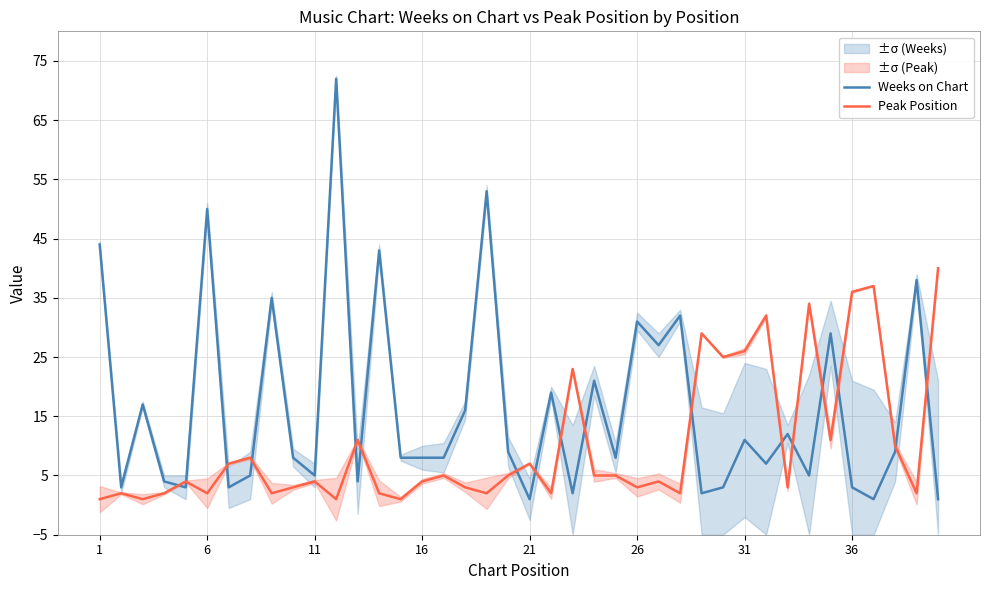

How many lines are shown in the chart?

2